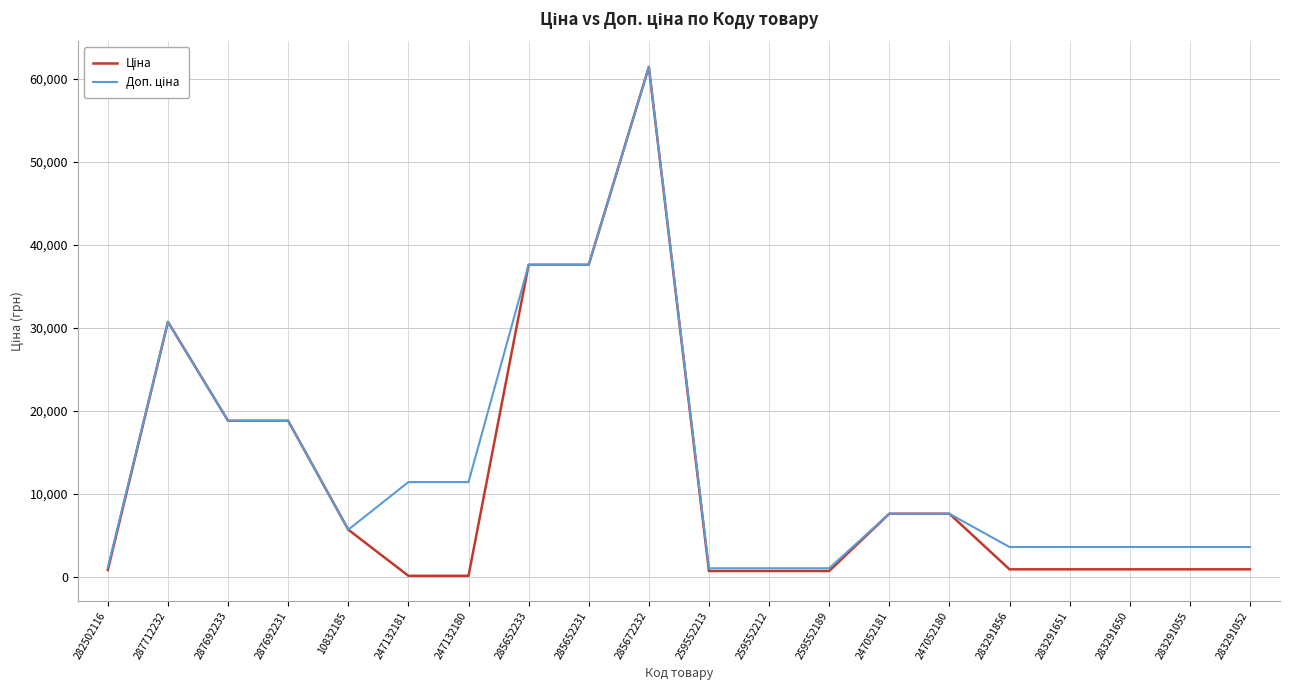

What is the maximum value shown in the chart?

61434.3